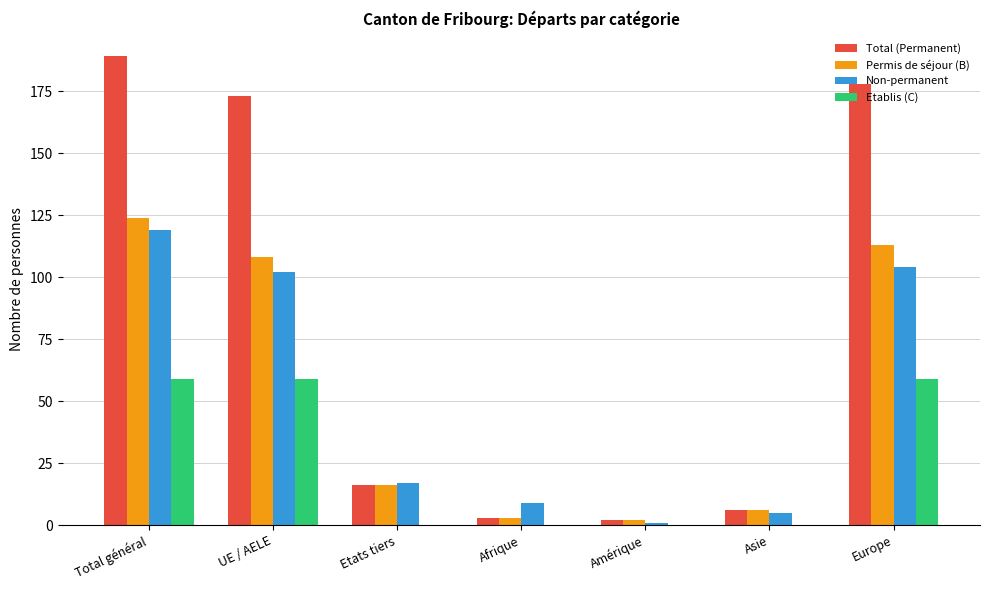

Where does the Total (Permanent) series first go above 16?

Total général